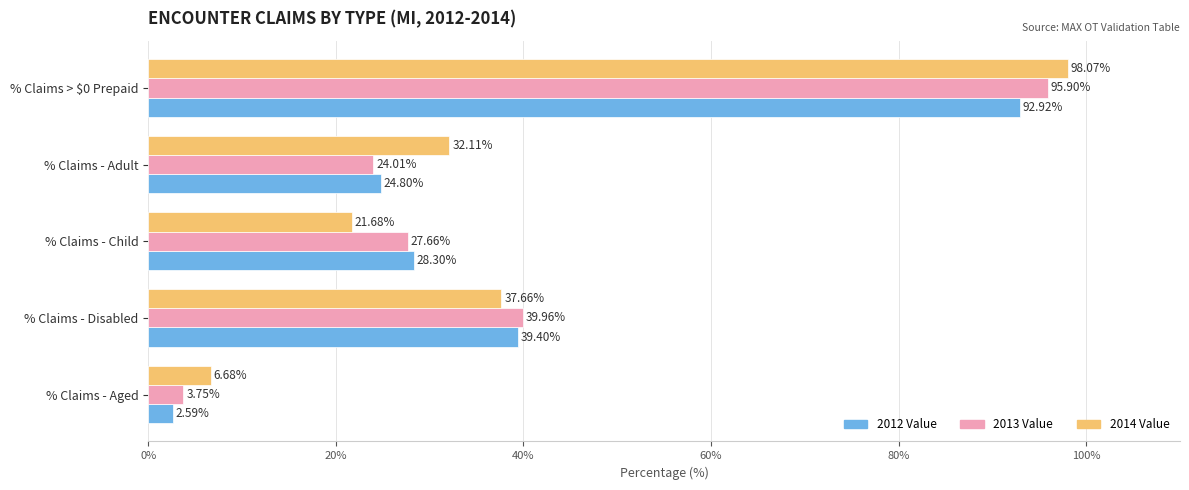

What is the difference between the second highest and second lowest values in the 2013 Value series?

15.9